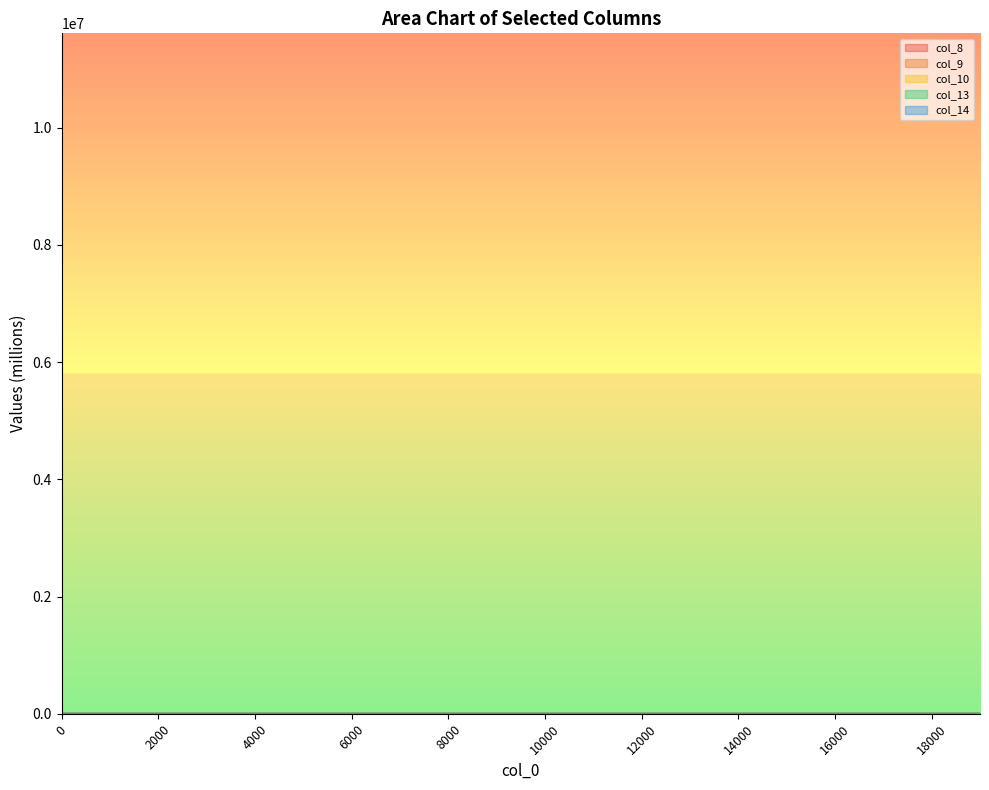

Rank the series by their average value, from lowest to highest.

col_8, col_13, col_9, col_14, col_10